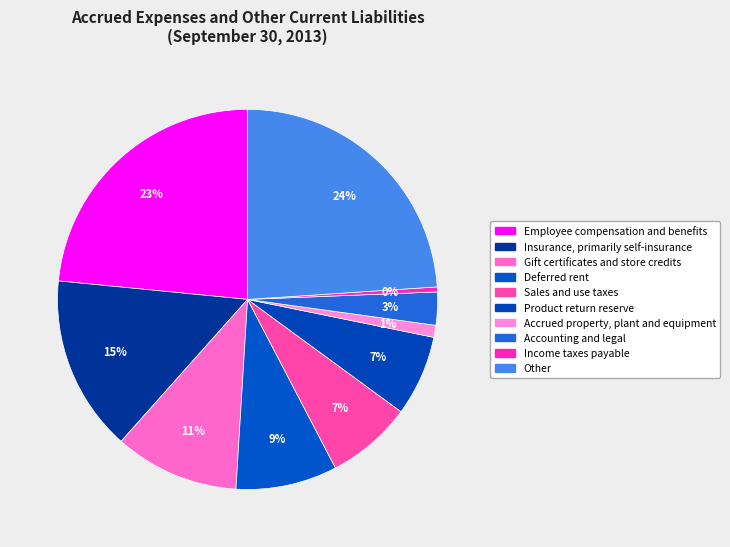

Which slice is the largest?

Other